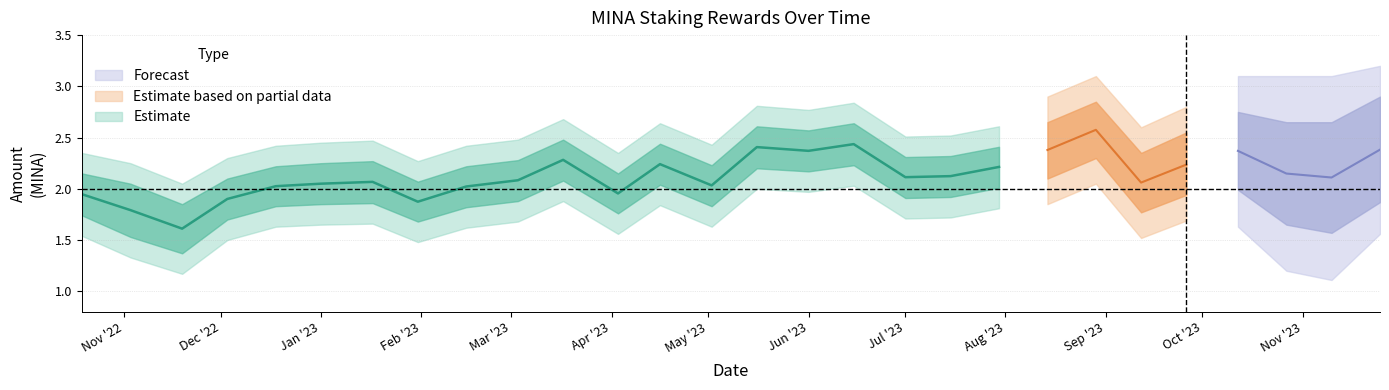

What is the value of the Amount_lower2 point at the 17th from the left?

2.0